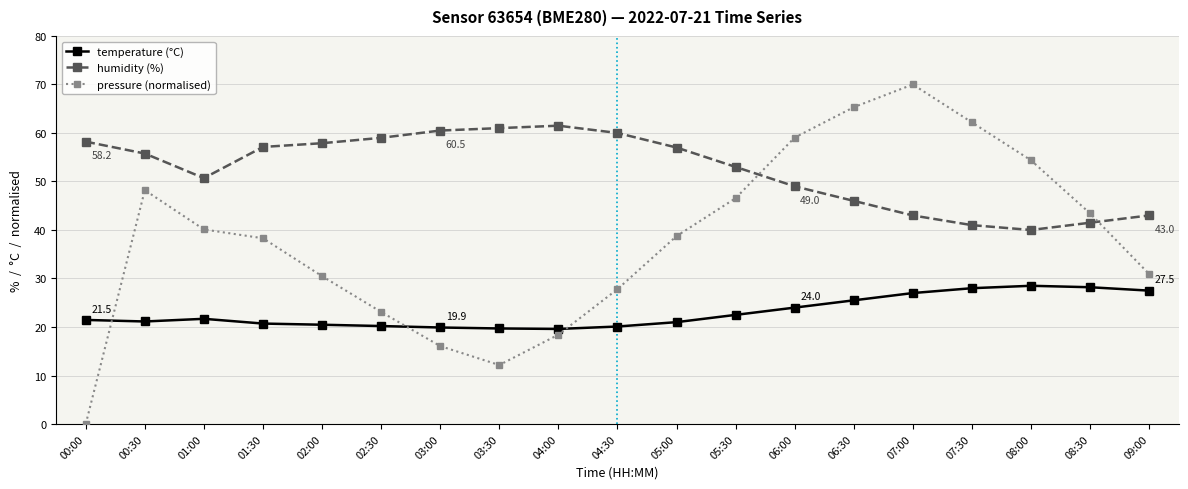

What is the difference between the highest and lowest values at 08:30?

15.2